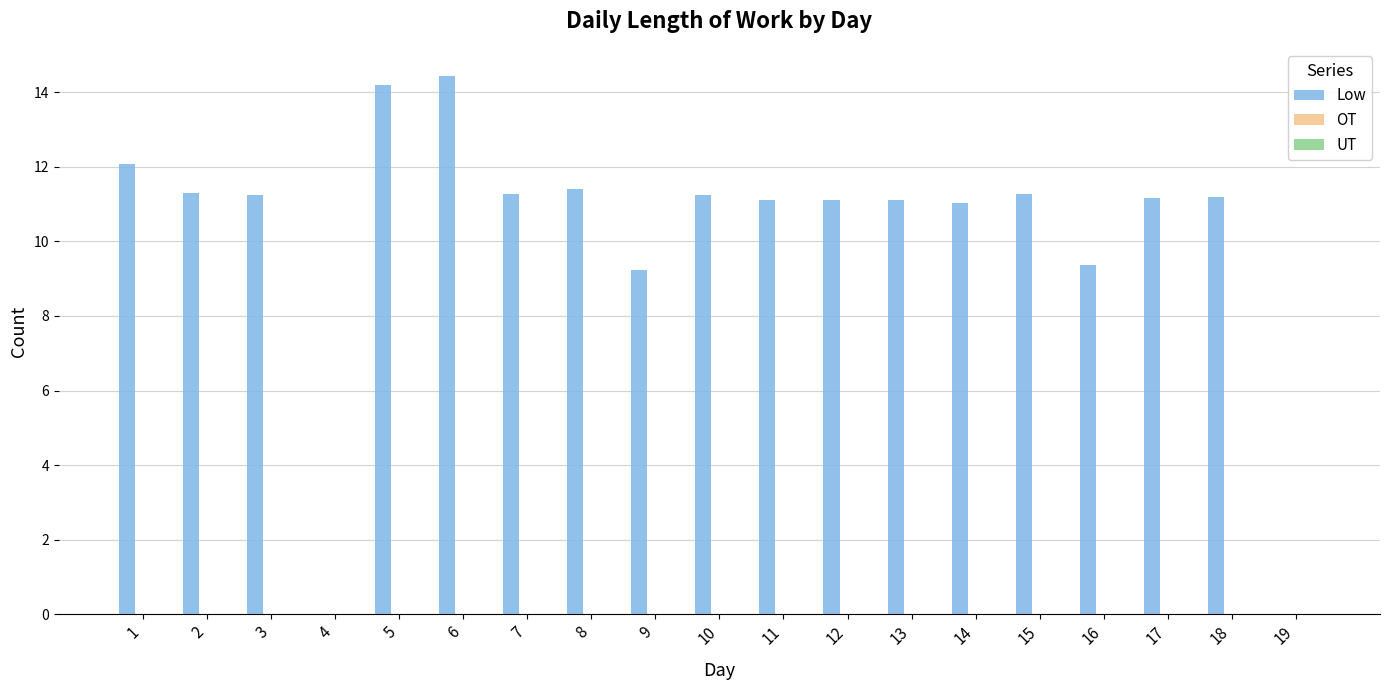

What is the sum of all values?

193.7